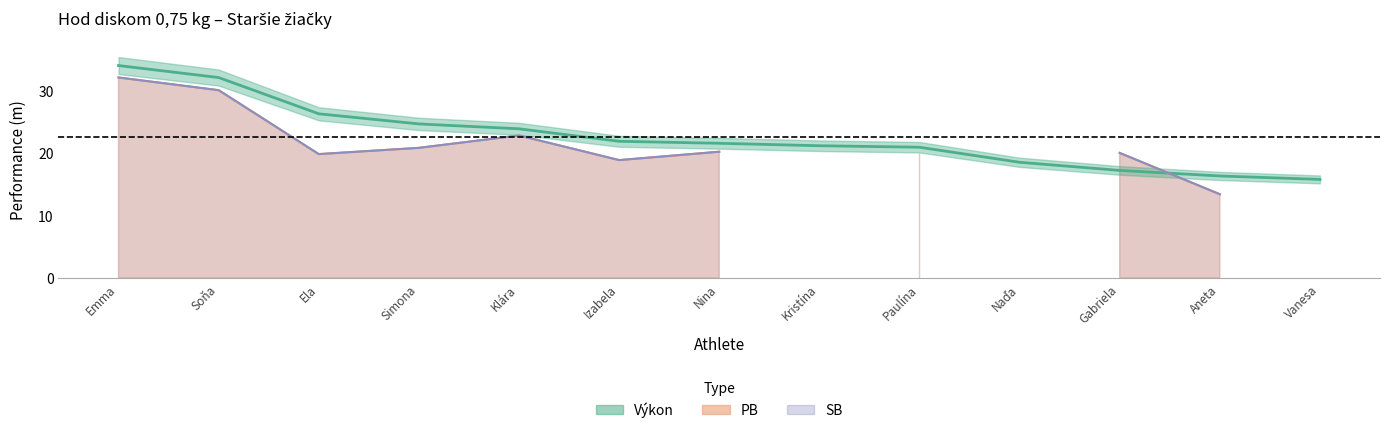

What is the value of the SB (line) point at the 2nd from the left?

30.1